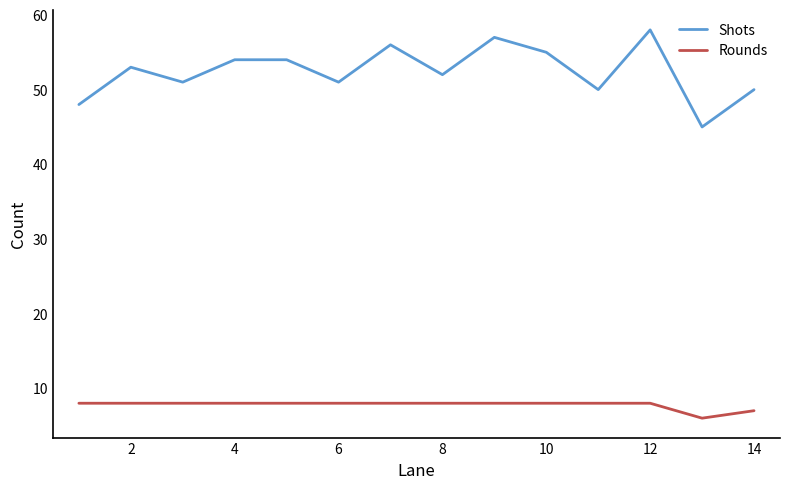

How many categories are shown in the chart?

14